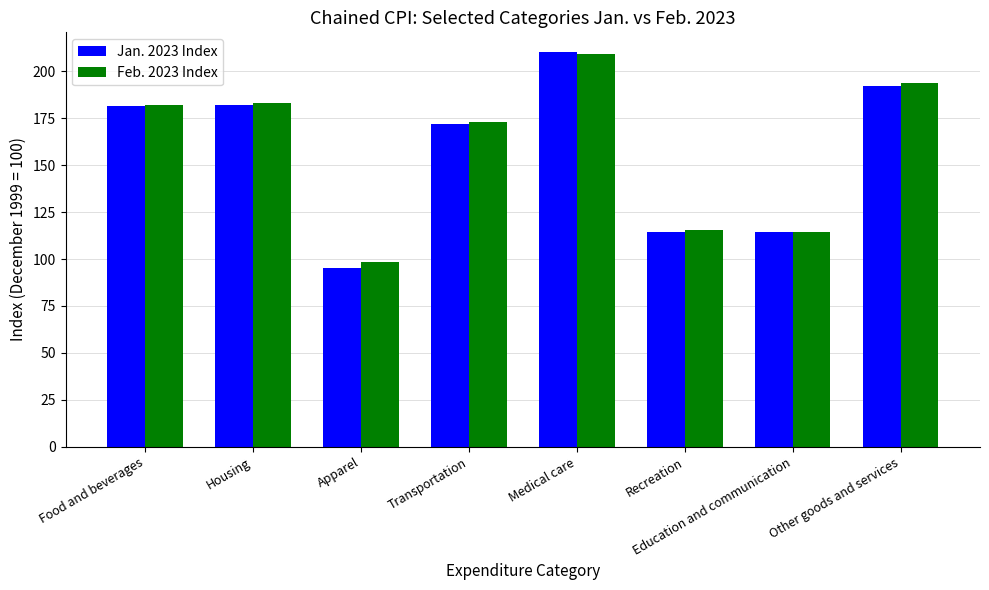

How many data points in Jan. 2023 Index are above 181?

4